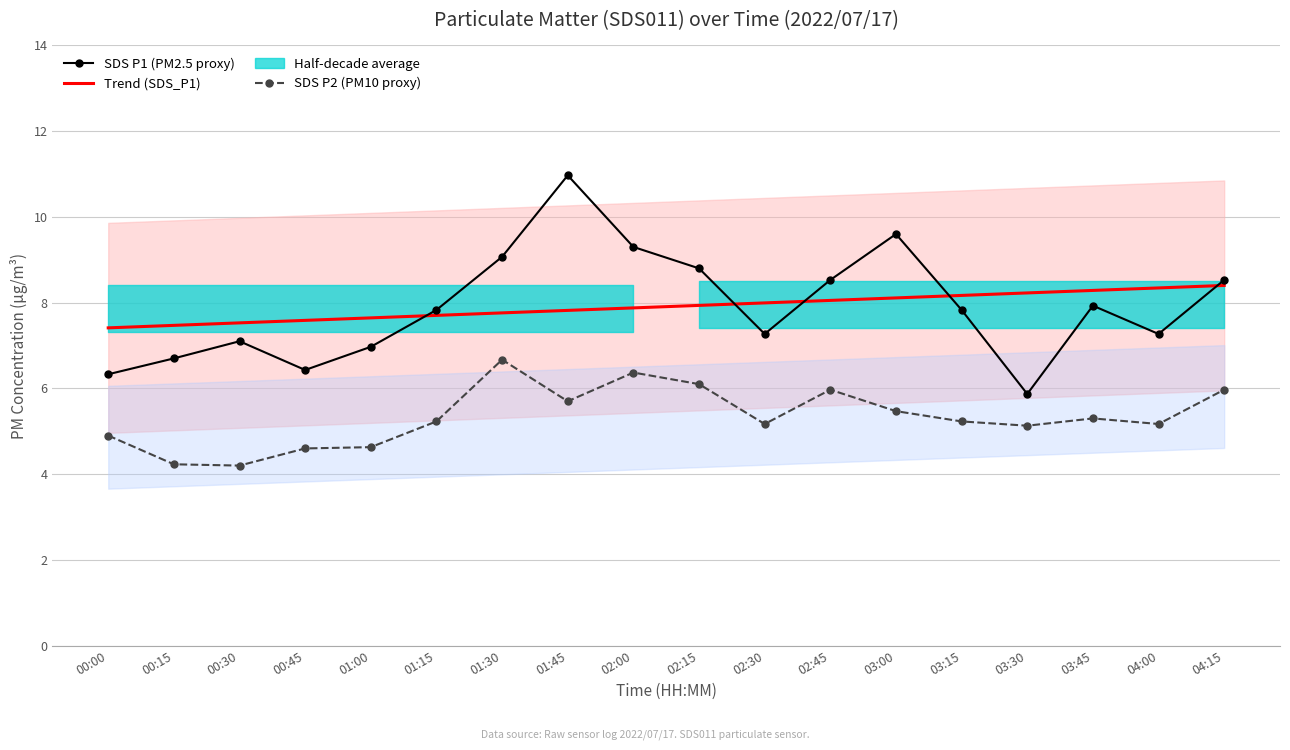

Rank the series by their maximum value, from highest to lowest.

SDS P1 (PM2.5 proxy), Trend (SDS_P1), SDS P2 (PM10 proxy)